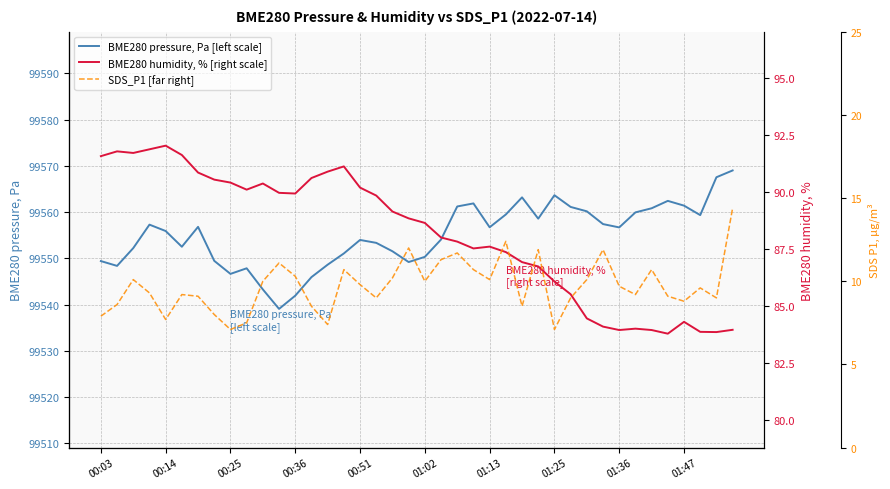

Is it true that BME280 pressure, Pa [left scale] equals 148599.3 at 01:02?

False